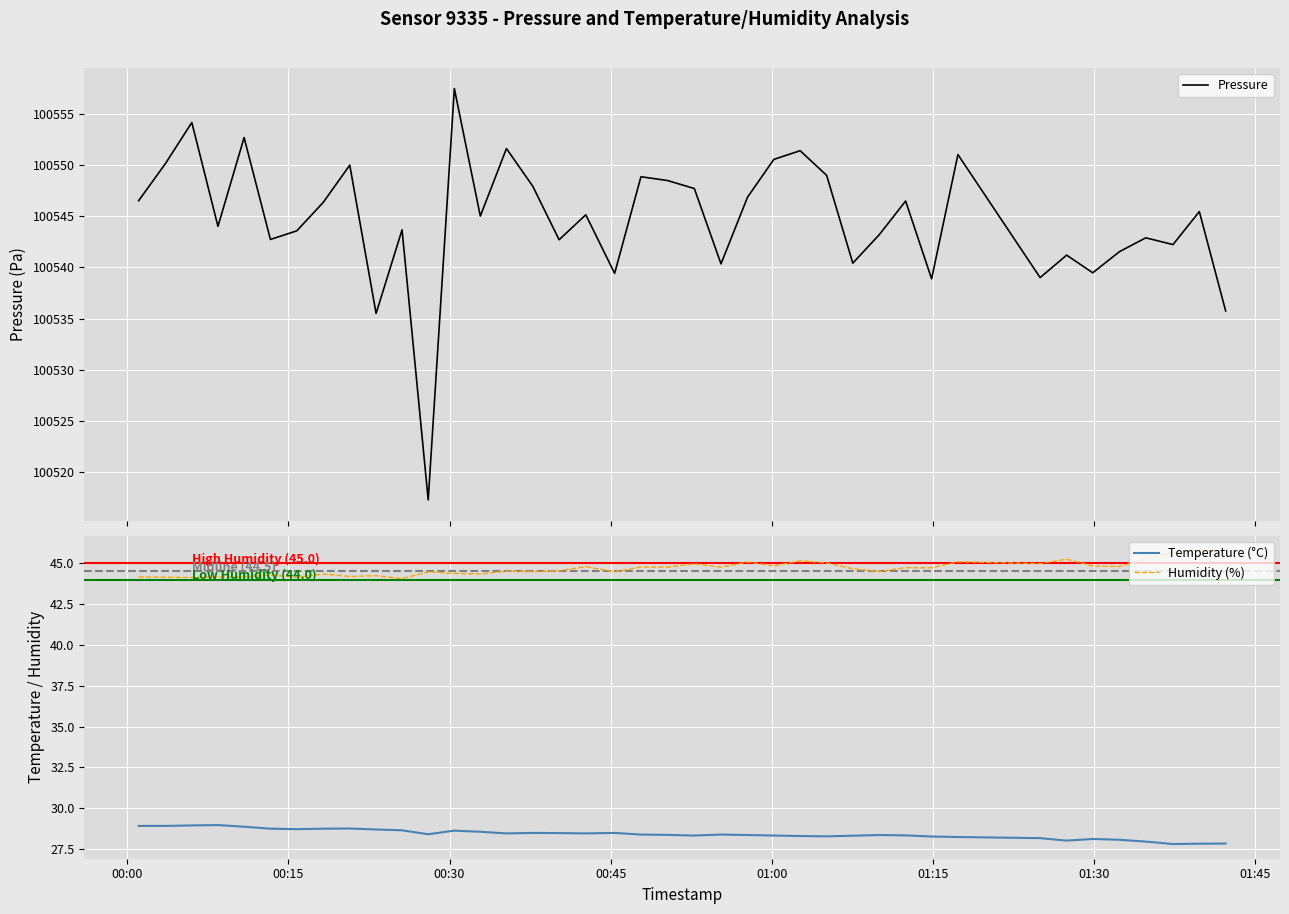

True or false: Humidity (%) and Temperature (°C) cross at least once.

False